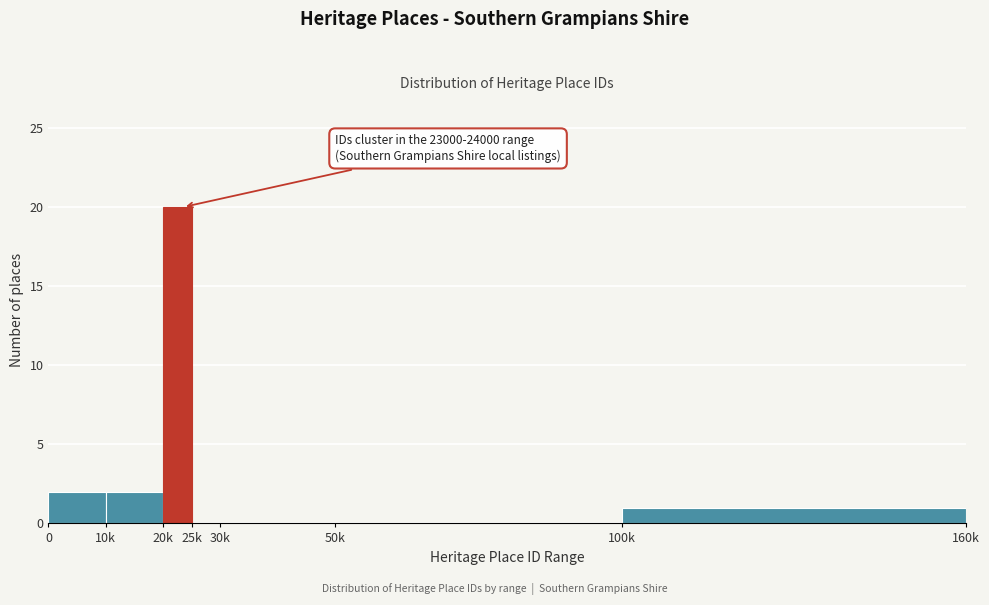

Reading right to left, list all the values displayed in this chart.

100k=1	50k=0	30k=0	25k=0	20k=20	10k=2	0=2